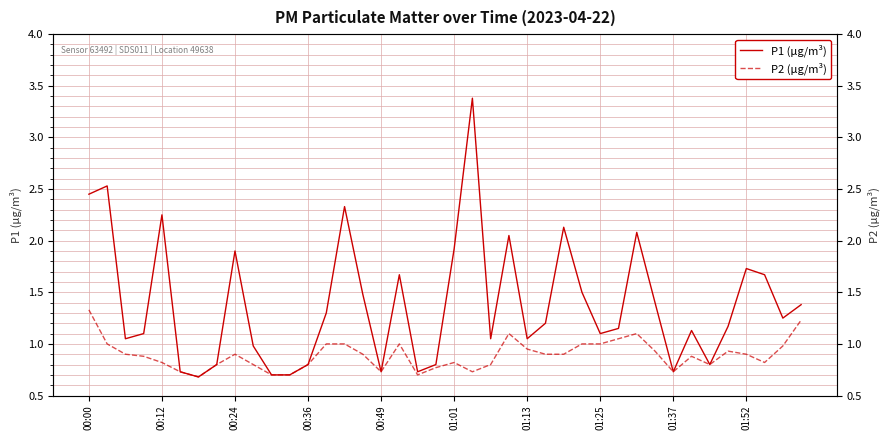

Reading right to left, list all the values displayed in this chart.

P1 (μg/m³): 1.4	1.2	1.7	1.7	1.2	0.8	1.1	0.7	1.4	2.1	1.1	1.1	1.5	2.1	1.2	1.1	2.0	1.1	3.4	1.9	0.8	0.7	1.7	0.7	1.5	2.3	1.3	0.8	0.7	0.7	1.0	1.9	0.8	0.7	0.7	2.2	1.1	1.1	2.5	2.5
P2 (μg/m³): 1.2	1.0	0.8	0.9	0.9	0.8	0.9	0.7	0.9	1.1	1.1	1.0	1.0	0.9	0.9	0.9	1.1	0.8	0.7	0.8	0.8	0.7	1.0	0.7	0.9	1.0	1.0	0.8	0.7	0.7	0.8	0.9	0.8	0.7	0.7	0.8	0.9	0.9	1.0	1.3